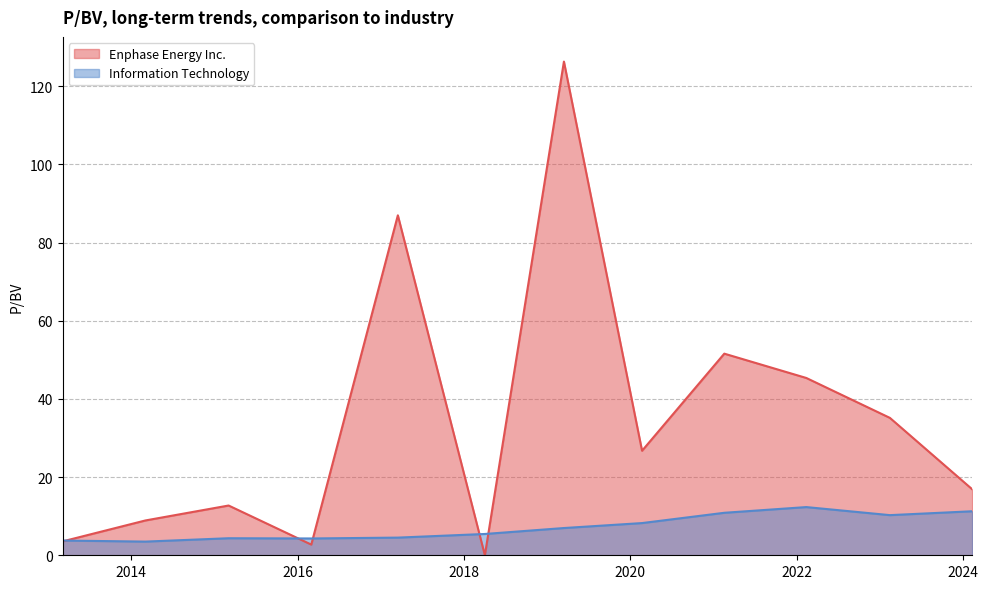

Rank the series at 2022-02-11 from highest to lowest value.

Enphase Energy Inc., Information Technology